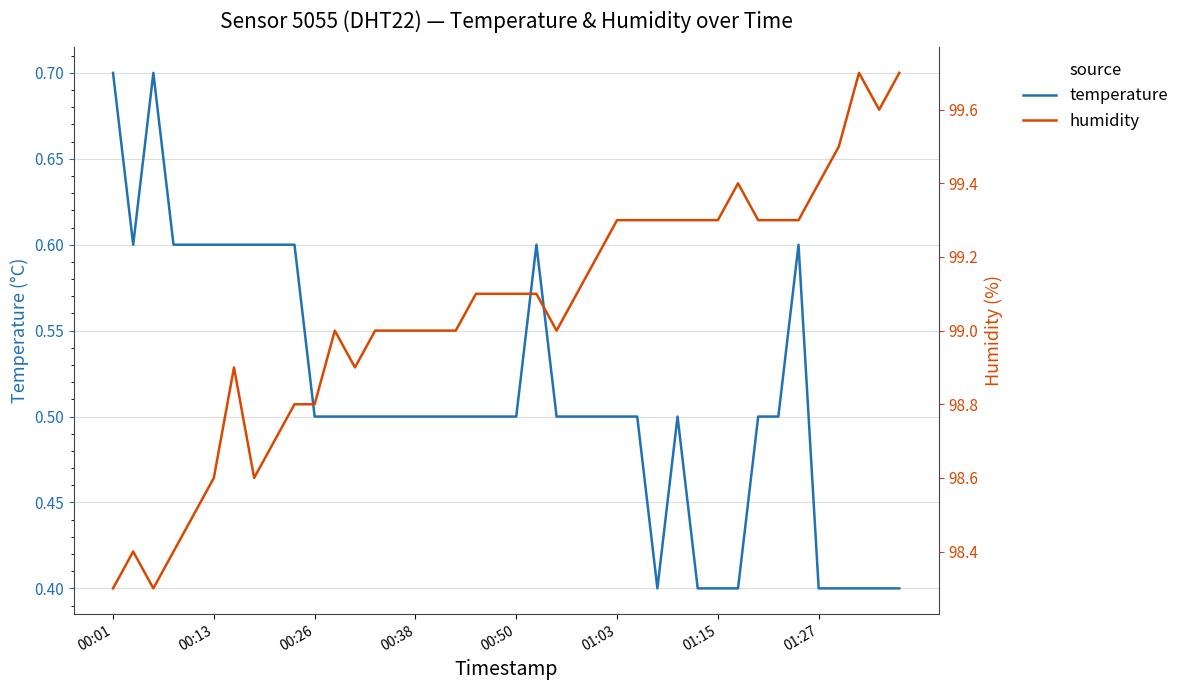

How many temperature values are between 0 and 1?

40